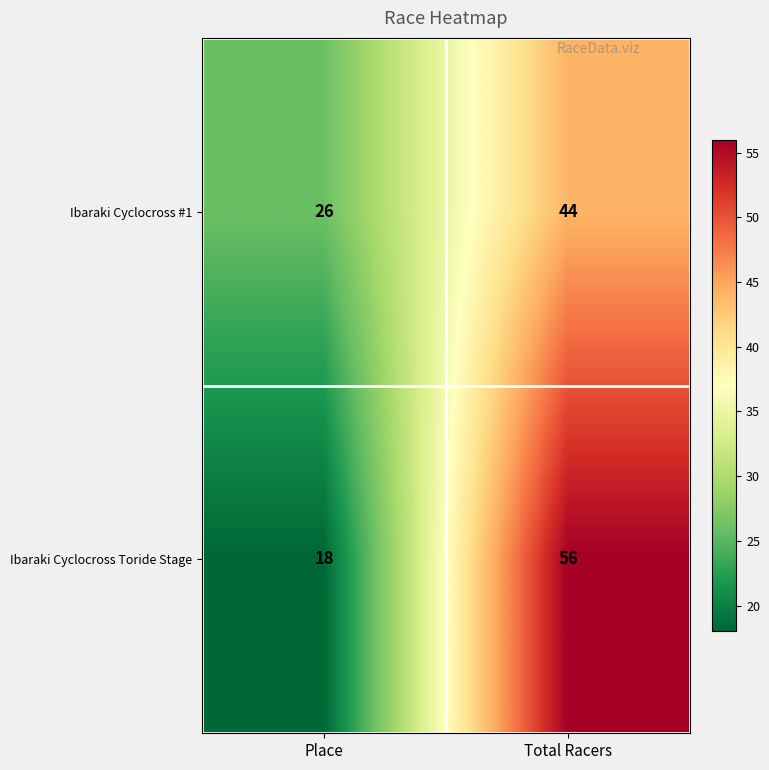

What is the average value of the Ibaraki Cyclocross #1 series?

35